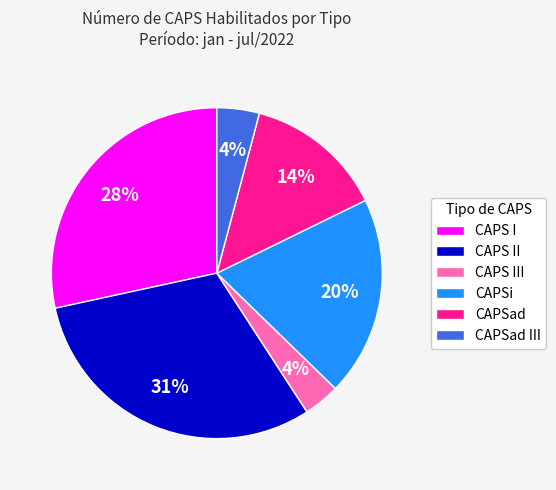

Is it true that CAPSad III is 4% of the pie?

True